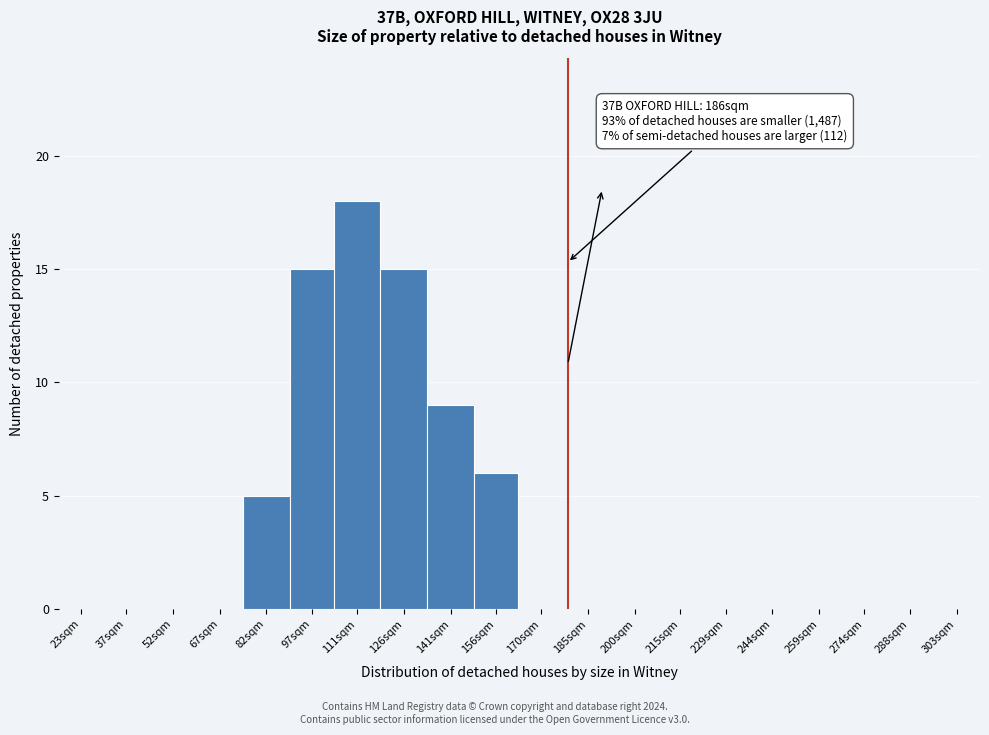

Which has a higher value, 126sqm or 141sqm?

126sqm